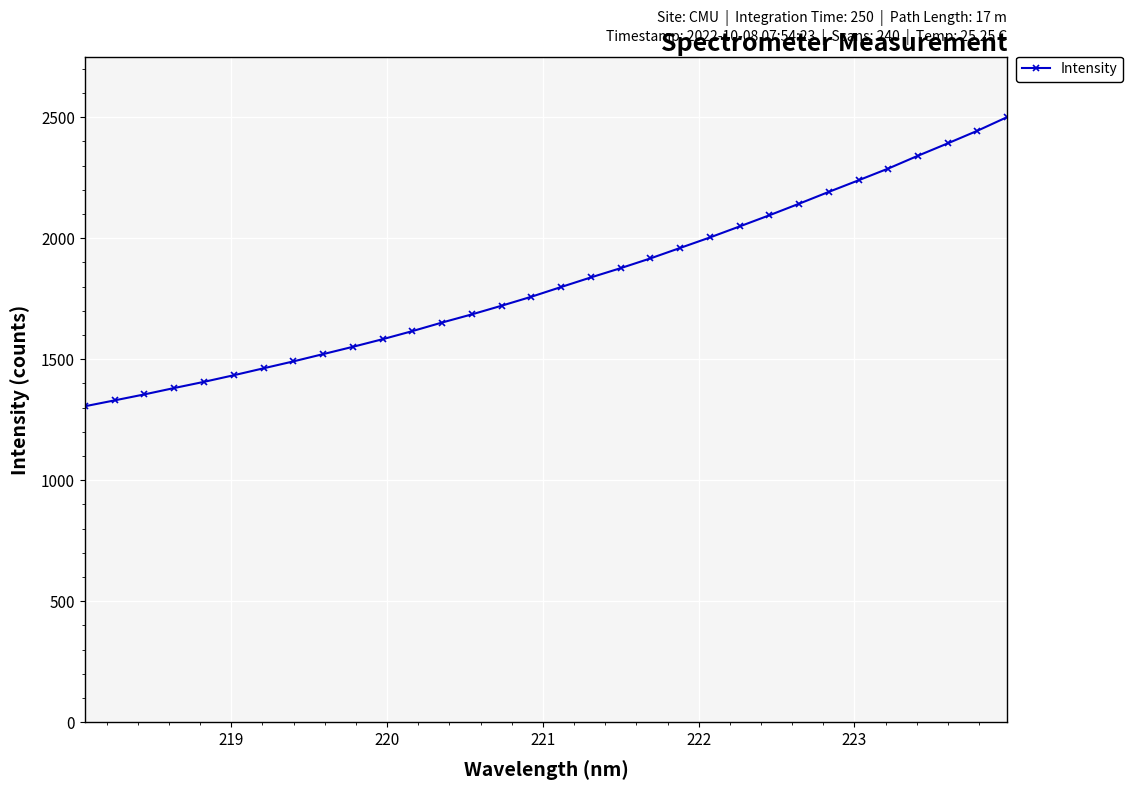

How many lines are shown in the chart?

1